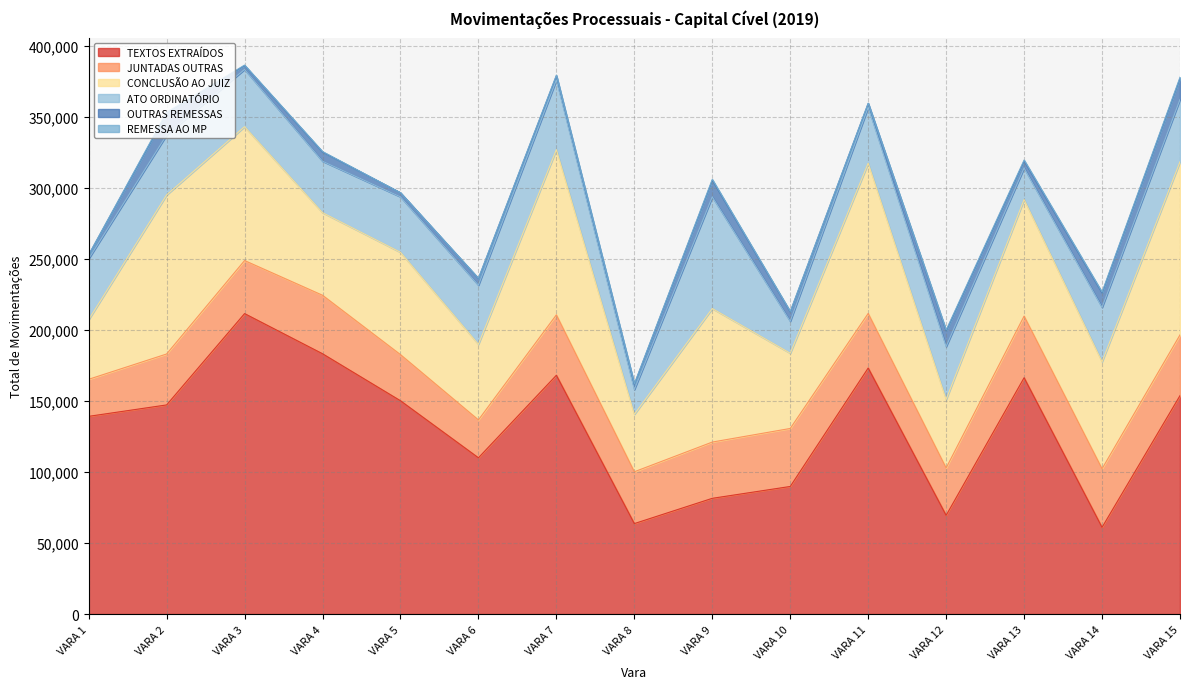

Is the value of REMESSA AO MP at VARA 10 greater than the value of JUNTADAS OUTRAS at VARA 2?

No